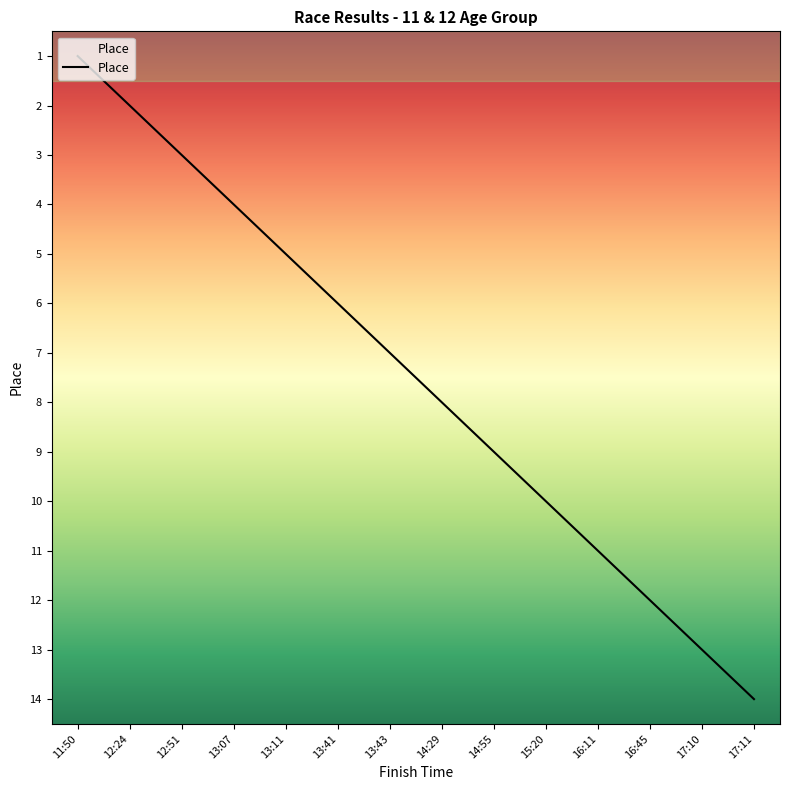

What is the difference between the maximum and minimum values?

13